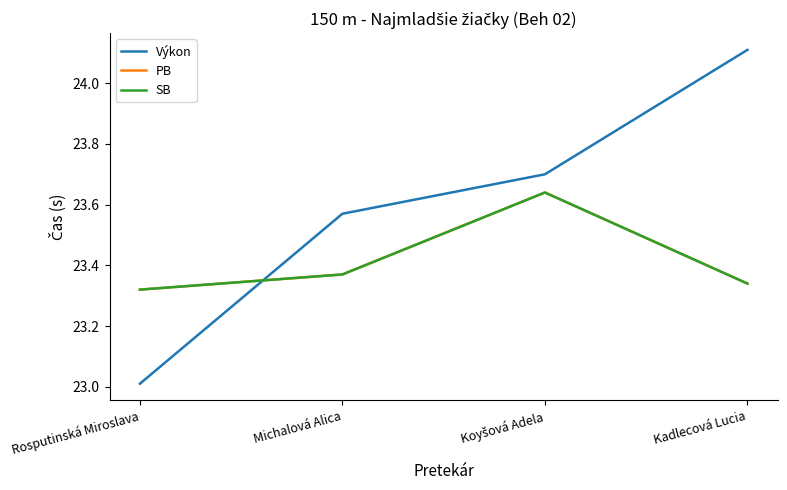

What is the difference between the highest and lowest values at Michalová Alica?

0.2